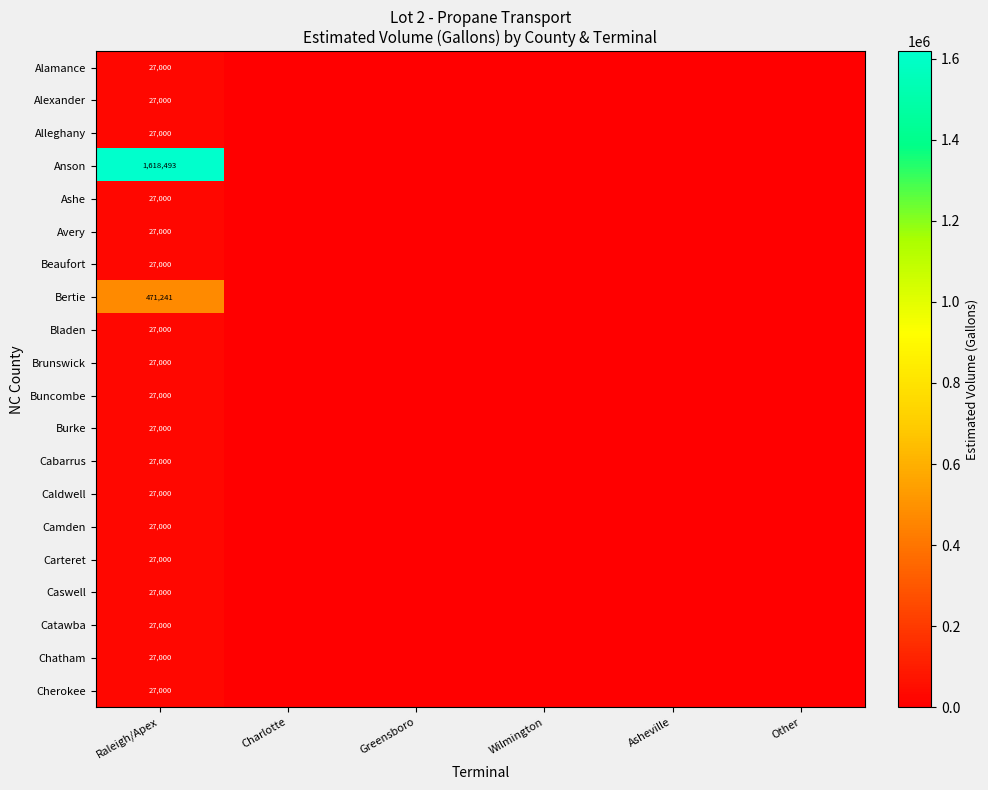

What is the highest value of the Bladen series?

27000.0